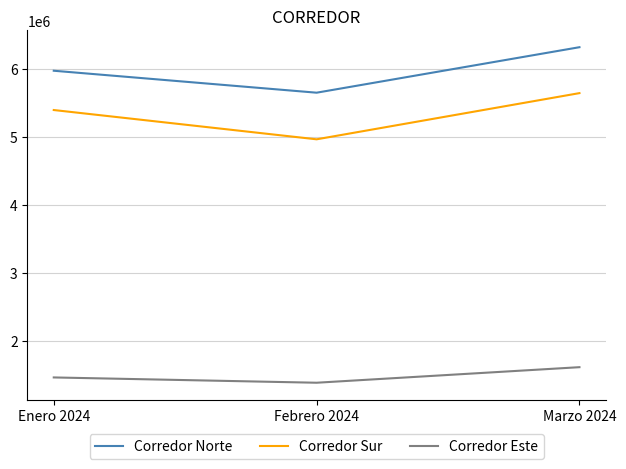

What is the smallest value displayed?

1382317